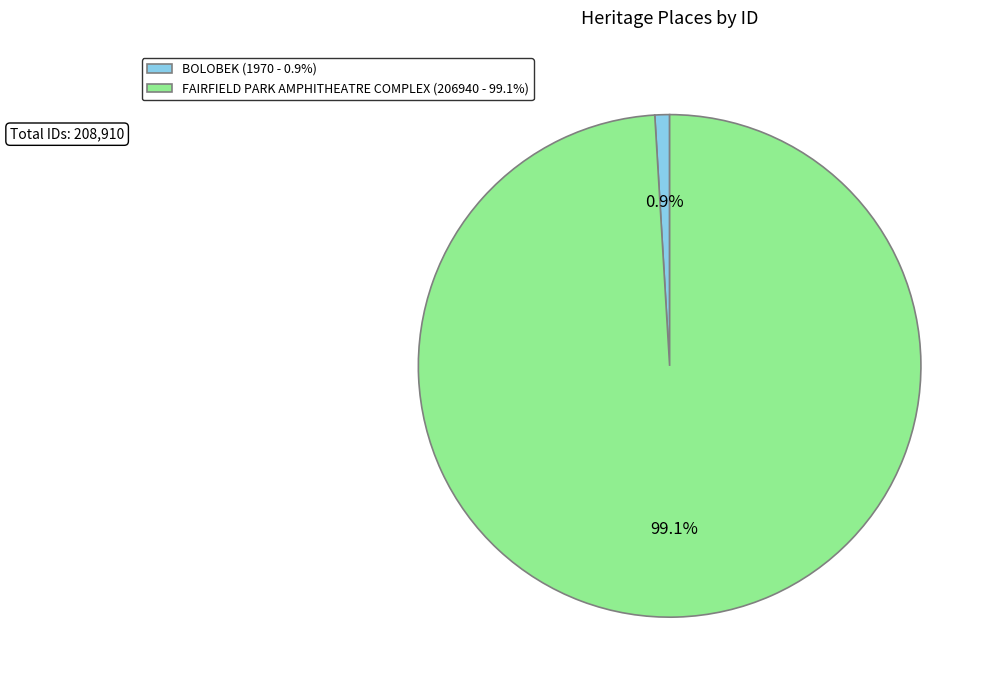

True or false: FAIRFIELD PARK AMPHITHEATRE COMPLEX accounts for 89% of the total.

False